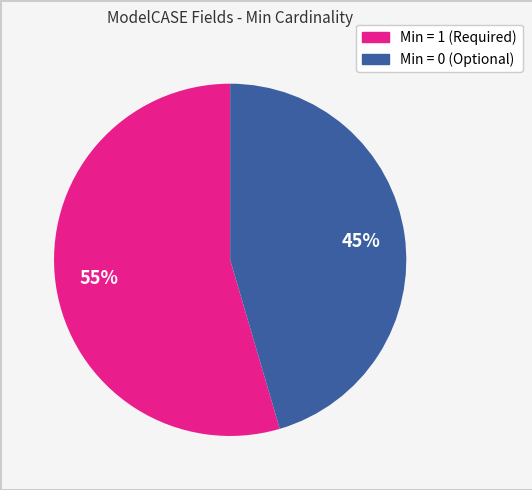

Is there any slice that represents more than half of the pie?

Yes